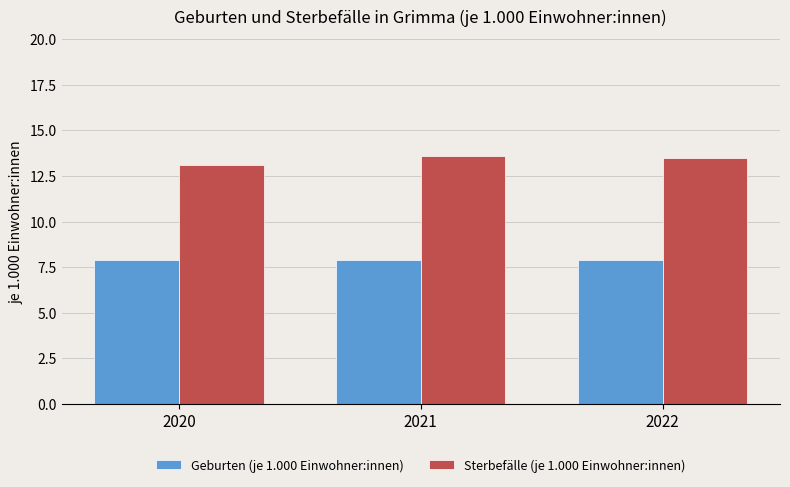

The Geburten (je 1.000 Einwohner:innen) series shows 7.9 at 2022. True or false?

True